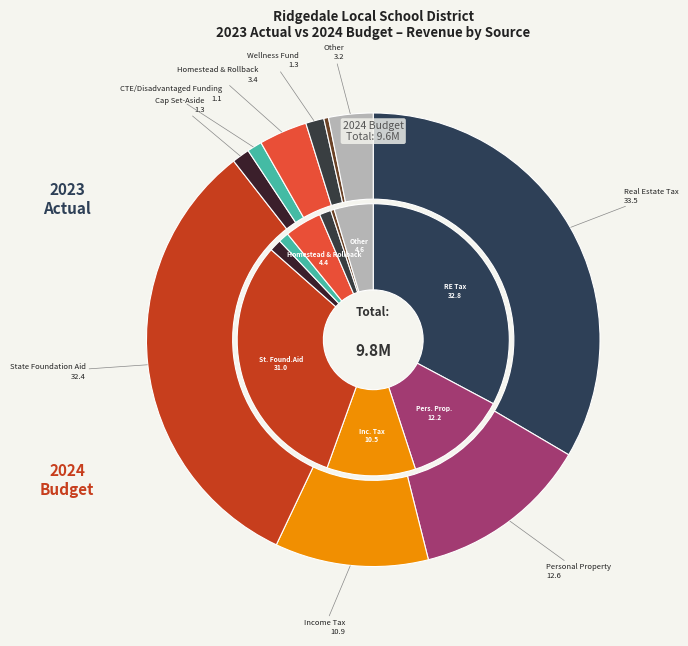

How many segments does this pie chart have?

10